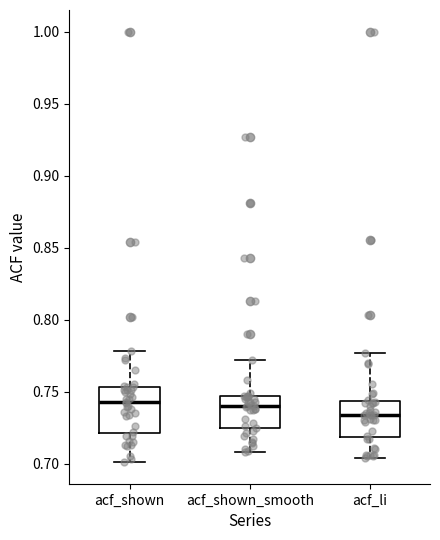

Reading left to right, transcribe this box plot: for each box, give where its median line is, the range the box spans, and where its two whiskers end, as read against the y-axis. The values are not printed on the chart, so give them approximately, as read against the axis.

acf_shown: median 0.745, box 0.720 to 0.755, whiskers 0.700 to 0.780
acf_shown_smooth: median 0.740, box 0.725 to 0.745, whiskers 0.710 to 0.770
acf_li: median 0.735, box 0.720 to 0.745, whiskers 0.705 to 0.775